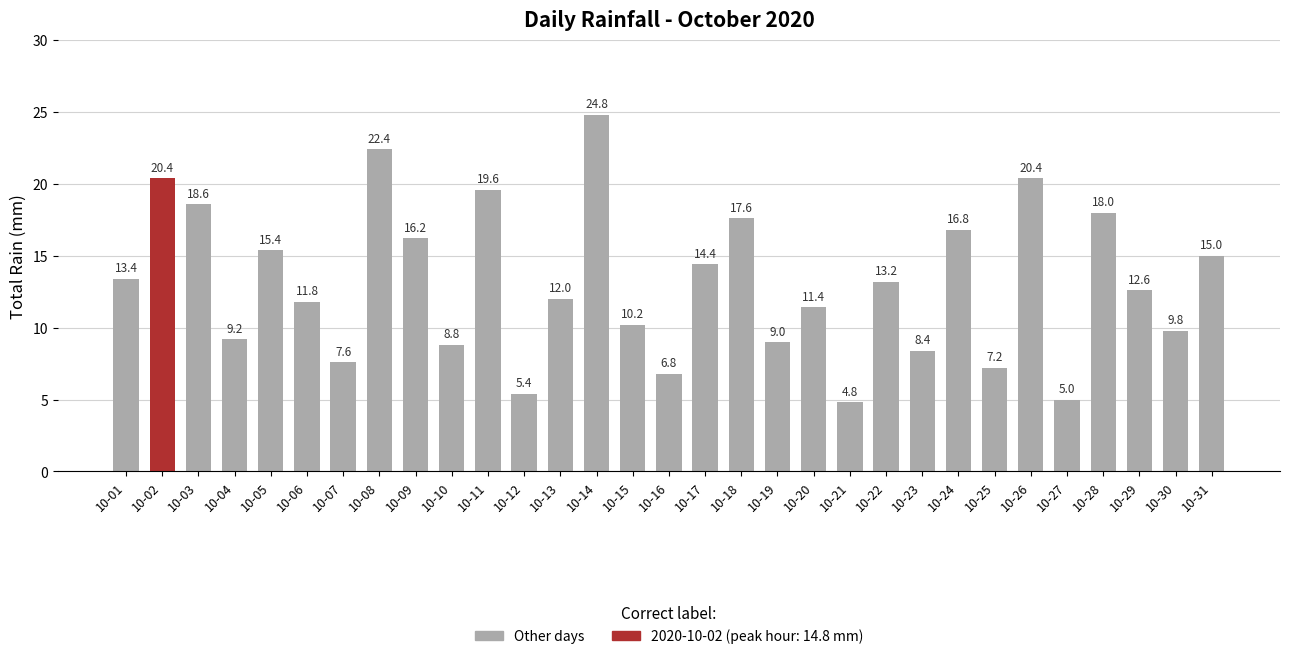

What is the change in value from 10-05 to 10-25?

-8.2